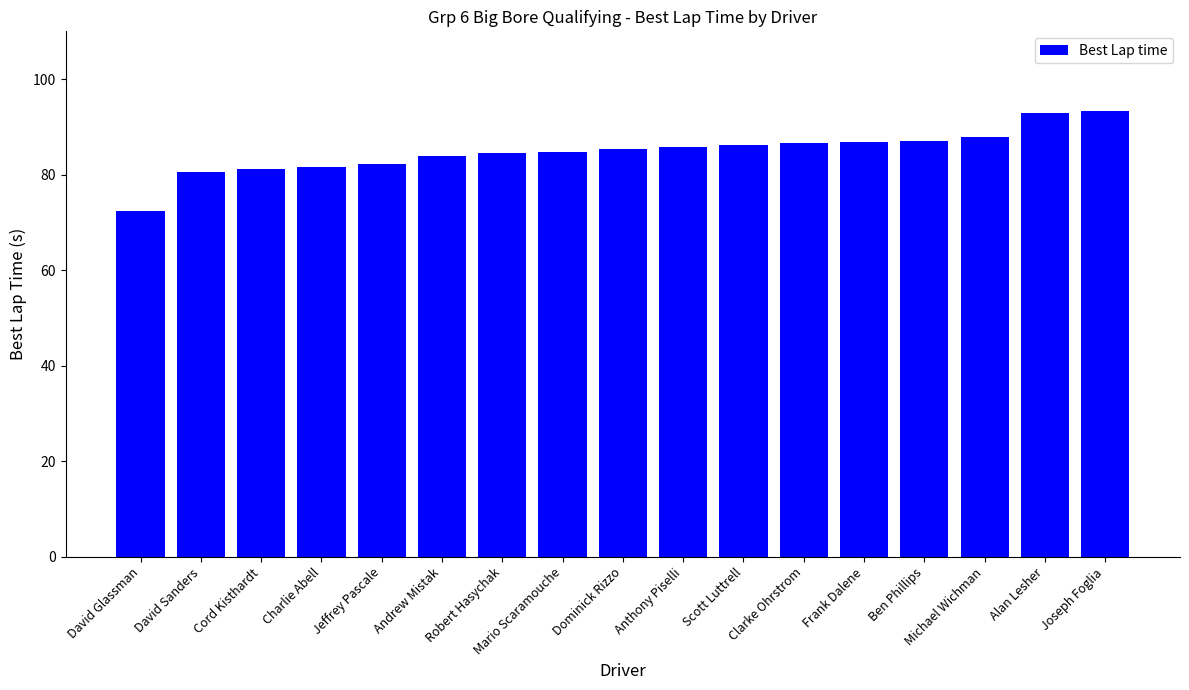

Approximately how many times larger is the value at Alan Lesher compared to Anthony Piselli?

1.1